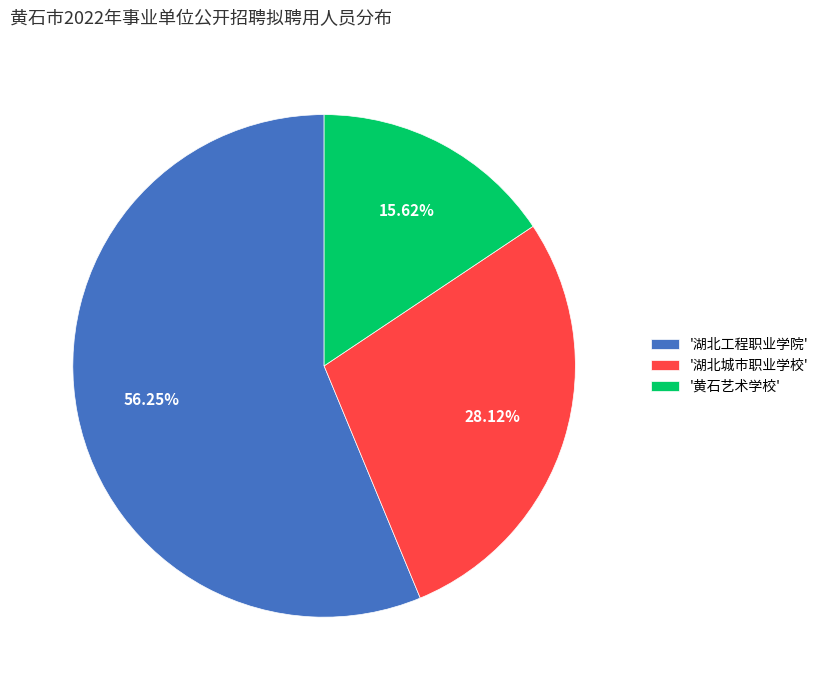

Is the sum of '湖北工程职业学院' and '湖北城市职业学校' greater than half?

Yes